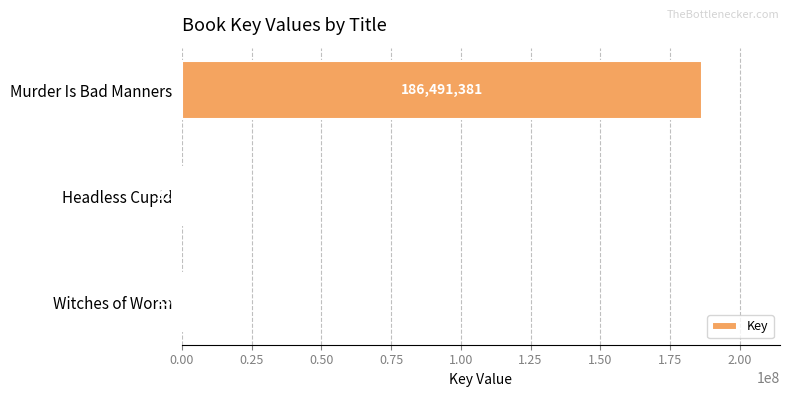

The value at Headless Cupid is 329944. True or false?

True